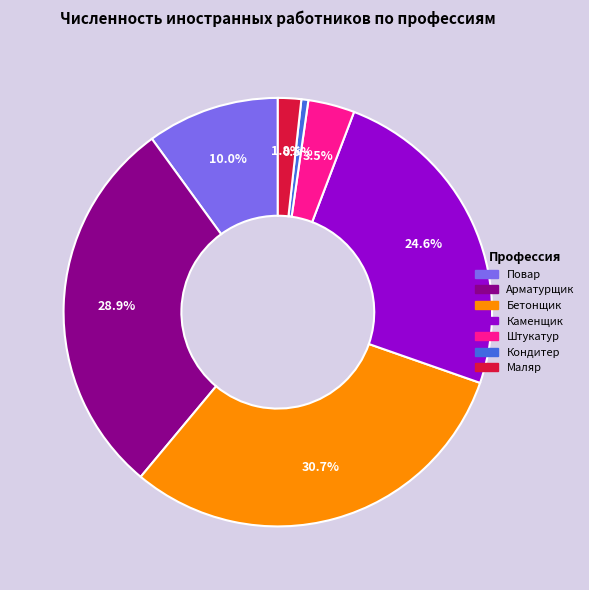

Which has a higher value, Штукатур or Кондитер?

Штукатур